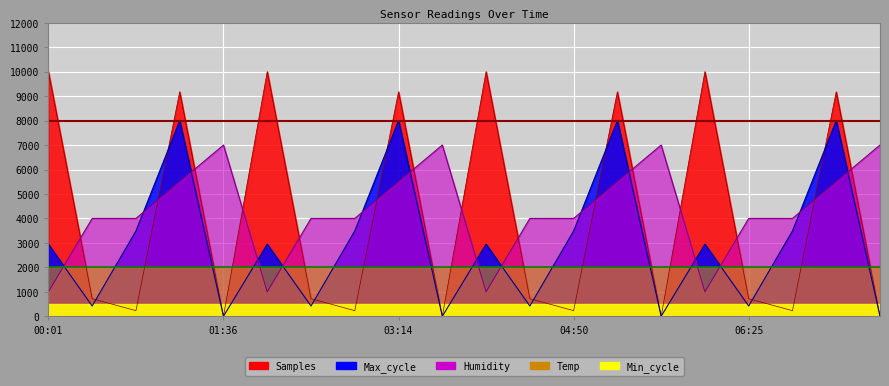

Between 02:25 and 07:36, which series saw the biggest shift?

Humidity